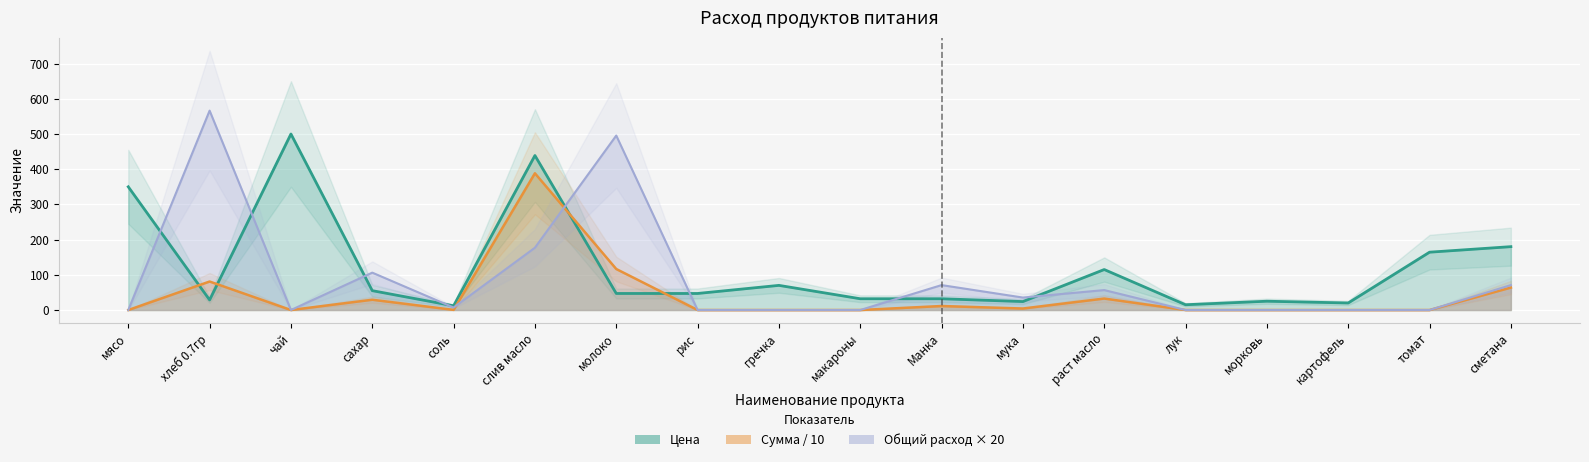

How many lines are shown in the chart?

3